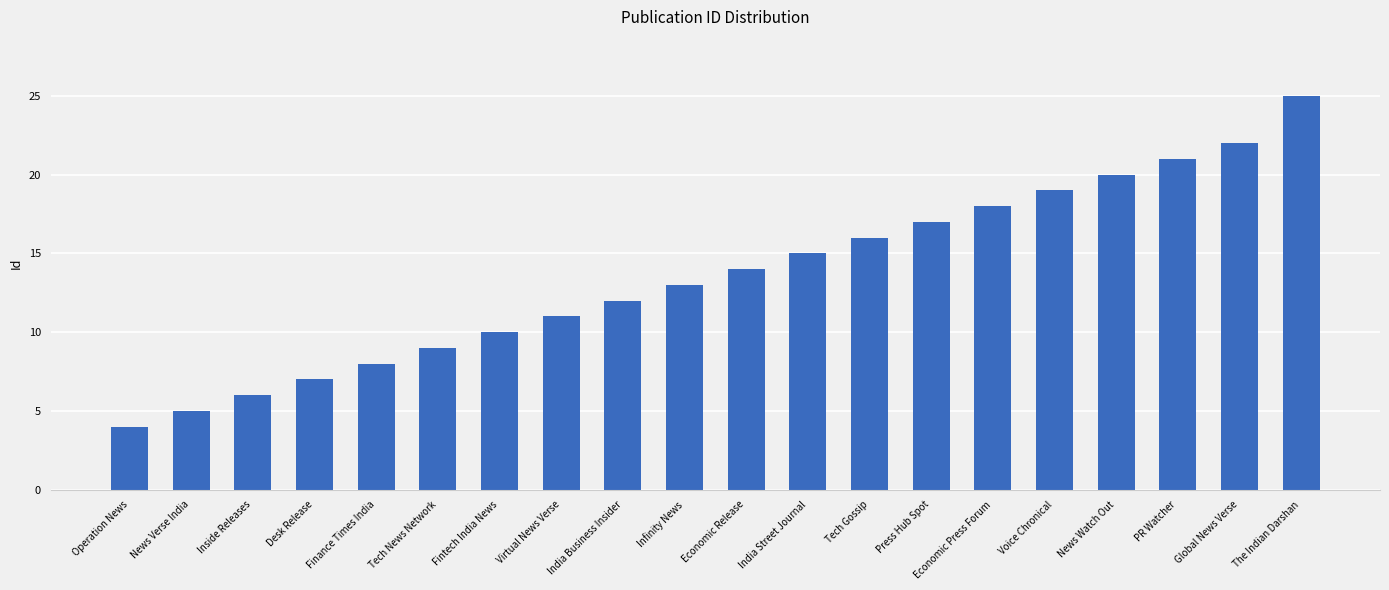

Reading left to right, what are all the values shown in this chart?

Operation News=4	News Verse India=5	Inside Releases=6	Desk Release=7	Finance Times India=8	Tech News Network=9	Fintech India News=10	Virtual News Verse=11	India Business Insider=12	Infinity News=13	Economic Release=14	India Street Journal=15	Tech Gossip=16	Press Hub Spot=17	Economic Press Forum=18	Voice Chronical=19	News Watch Out=20	PR Watcher=21	Global News Verse=22	The Indian Darshan=25